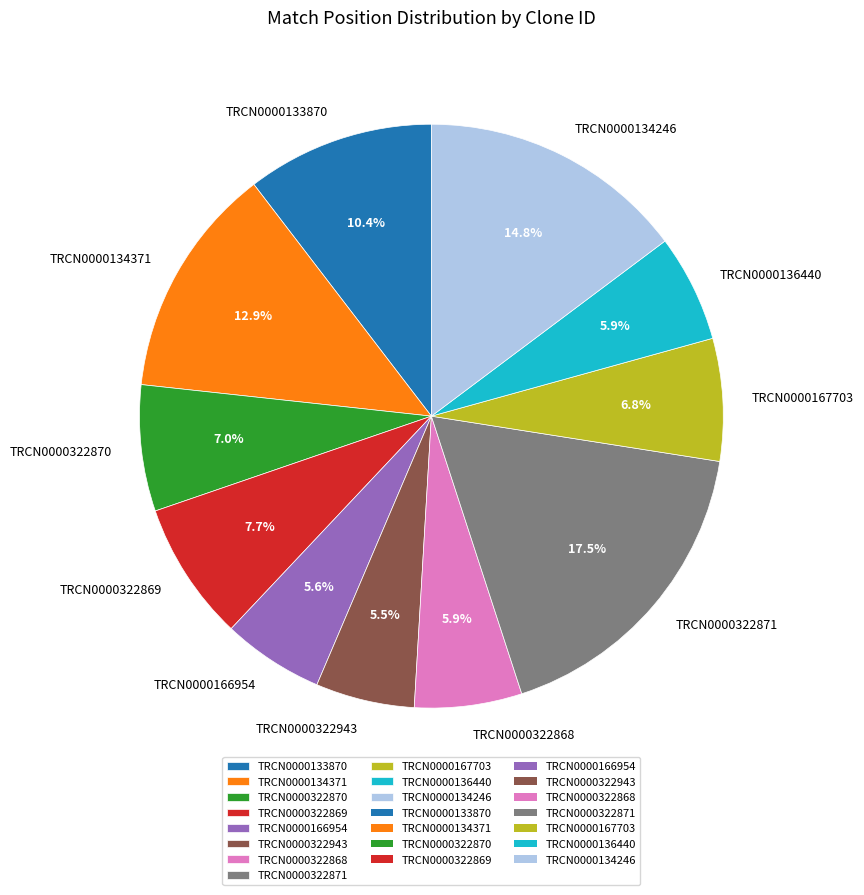

What is the ratio of the value at TRCN0000322871 to the value at TRCN0000322869?

2.3